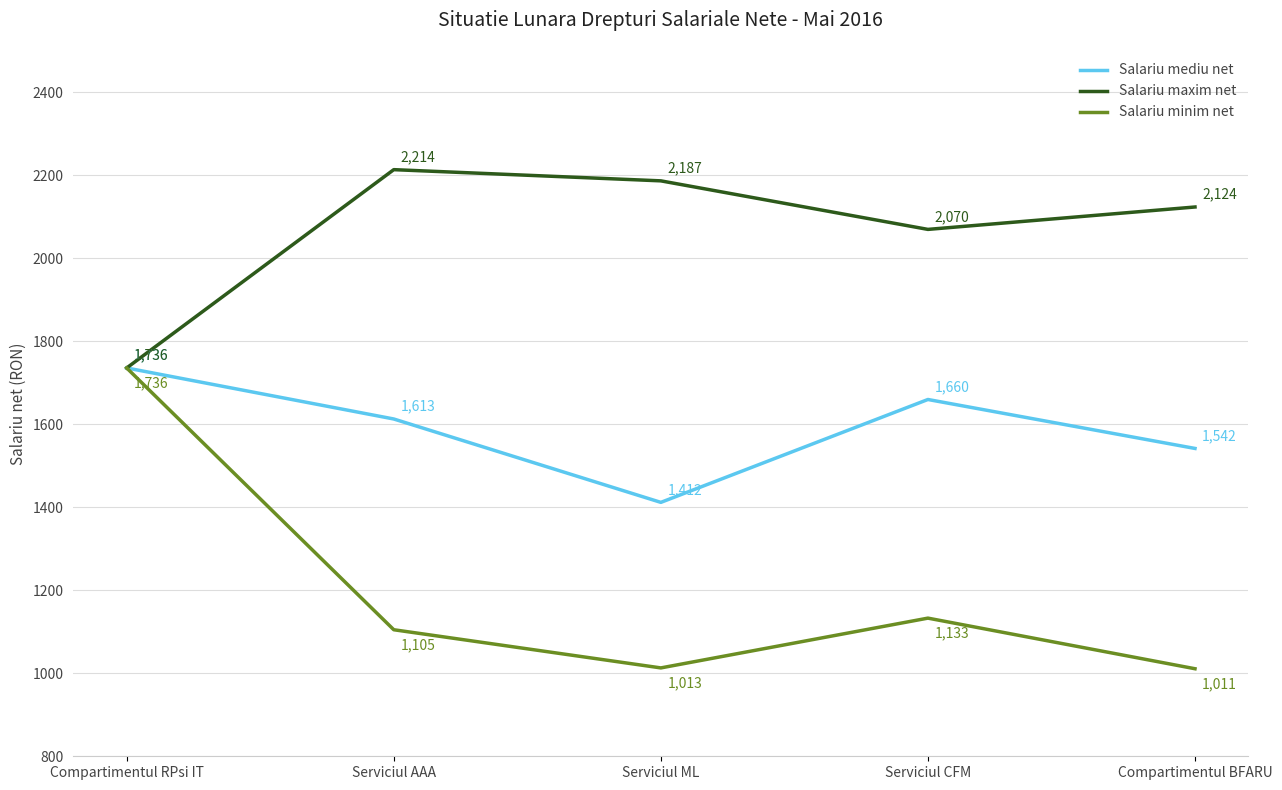

At which label does Salariu mediu net first exceed 1613?

Compartimentul RPsi IT